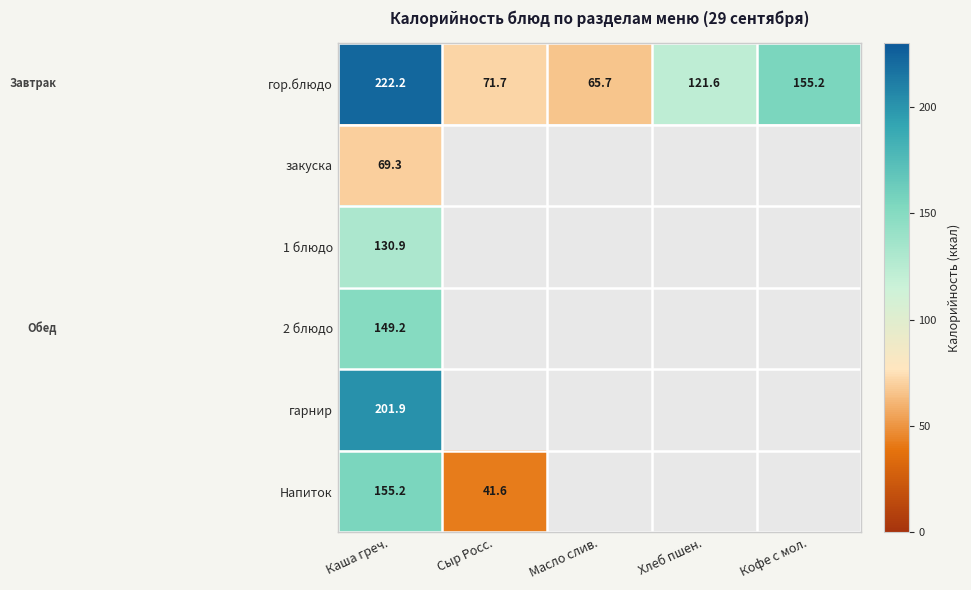

At how many categories does at least one series exceed 79?

3